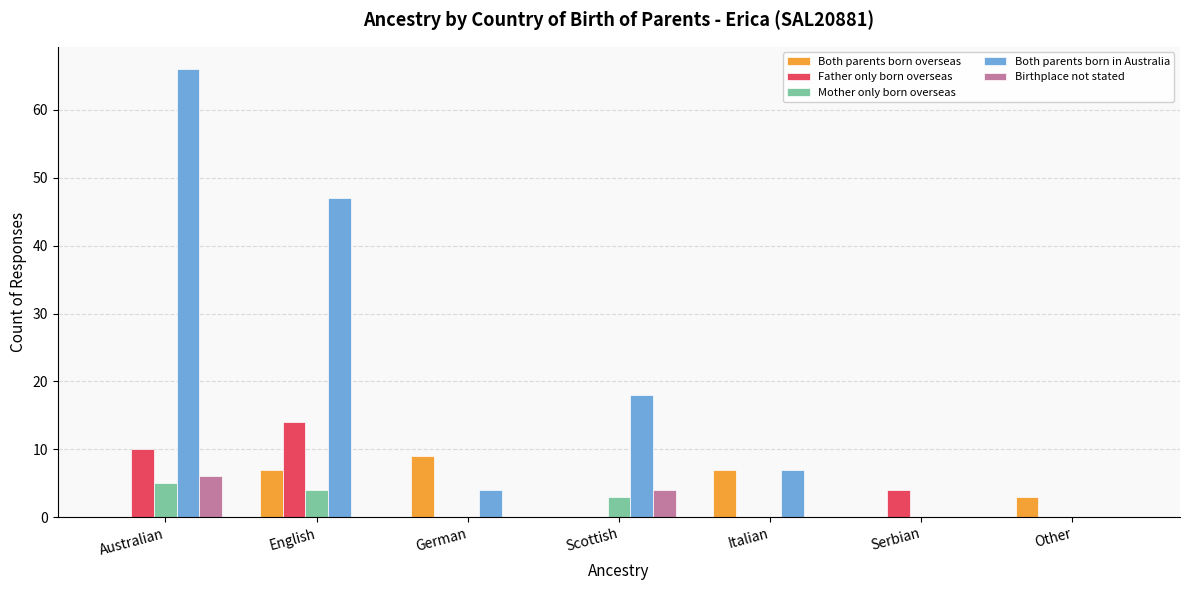

How many series are shown in this chart?

5